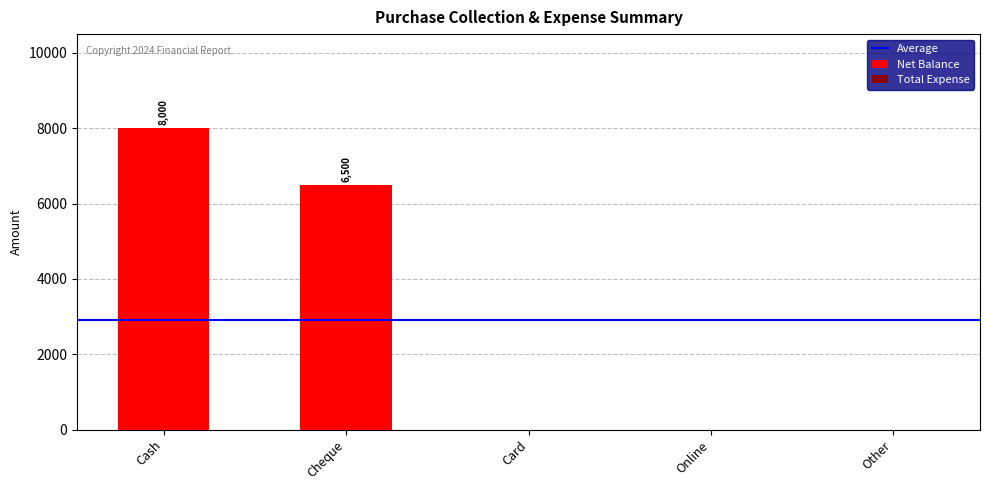

Are the bars horizontal?

No